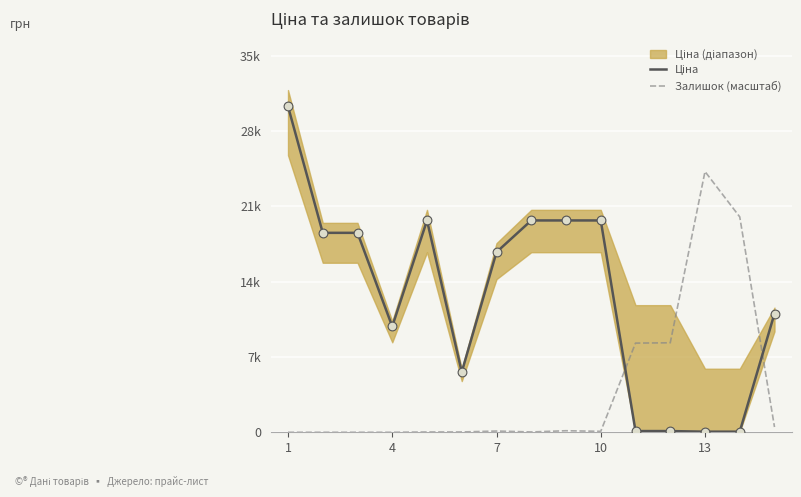

Which series has the largest total across all categories?

Ціна